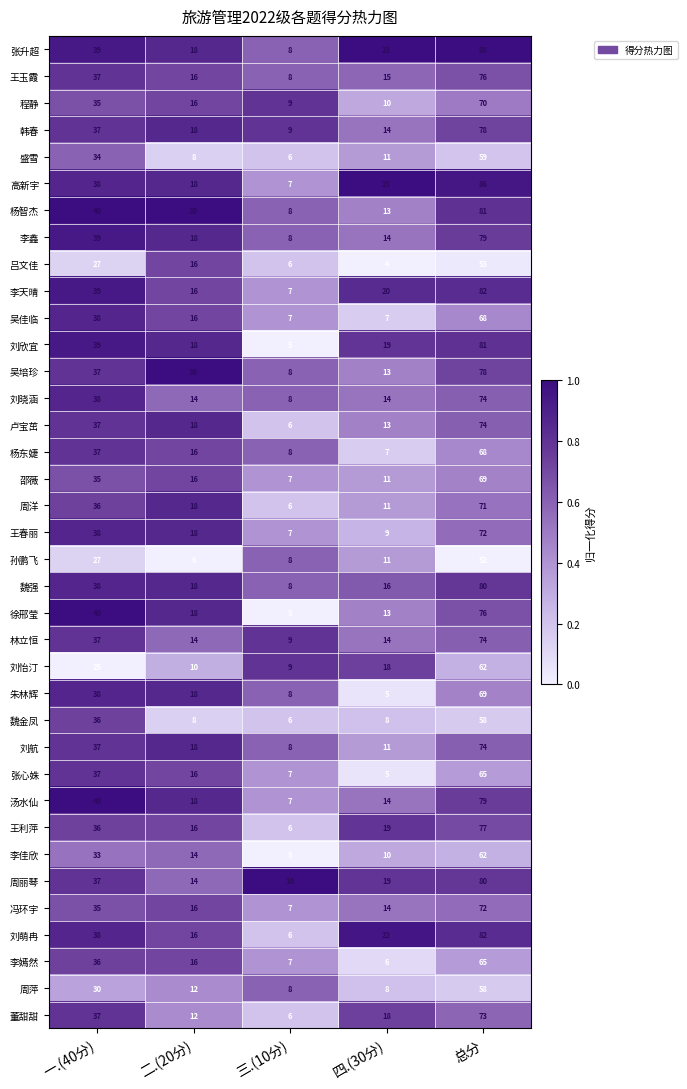

At which category is the sum across all series the highest?

总分